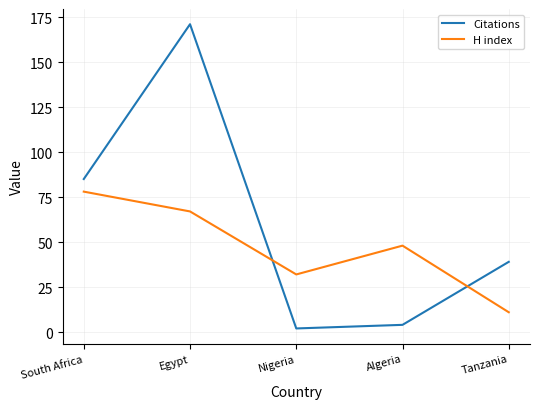

Count the H index values in the range 32 to 67.

3